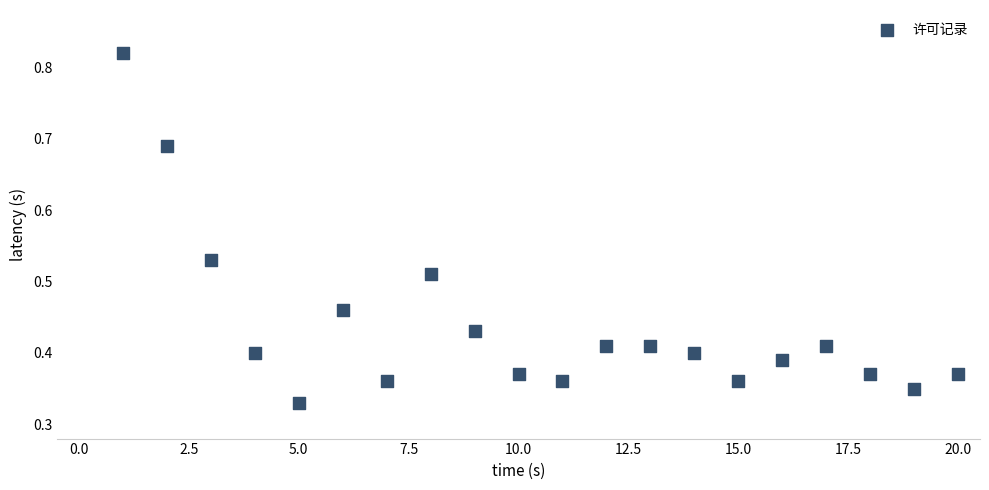

What is the range of X values (max minus min)?

19.0